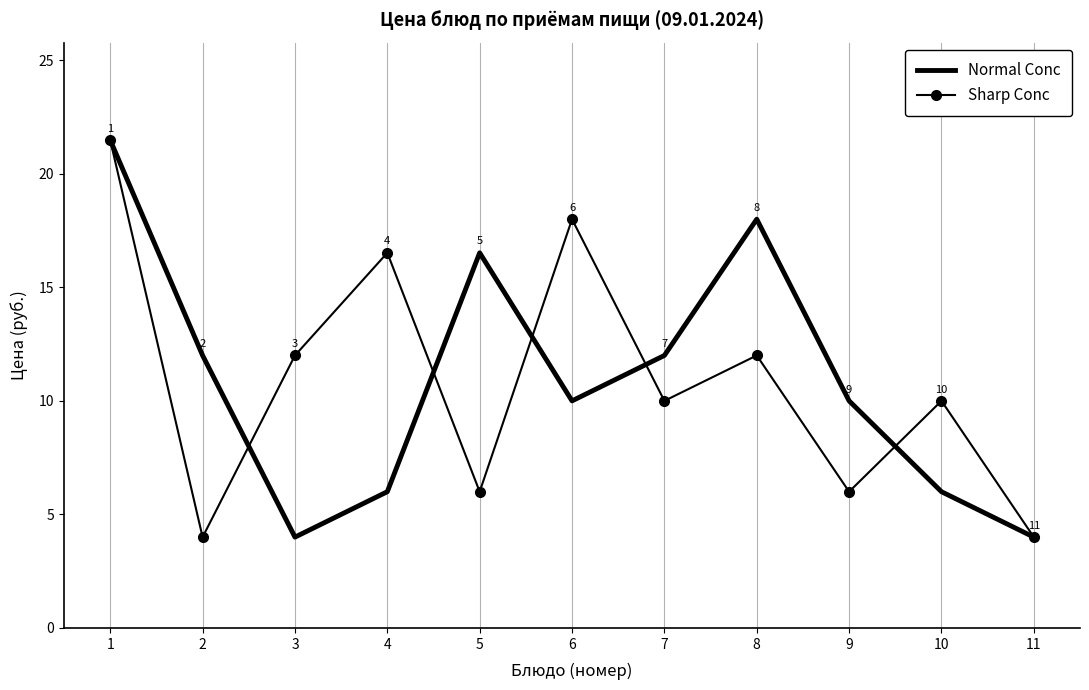

What is the difference between the highest and lowest values at 7?

2.0